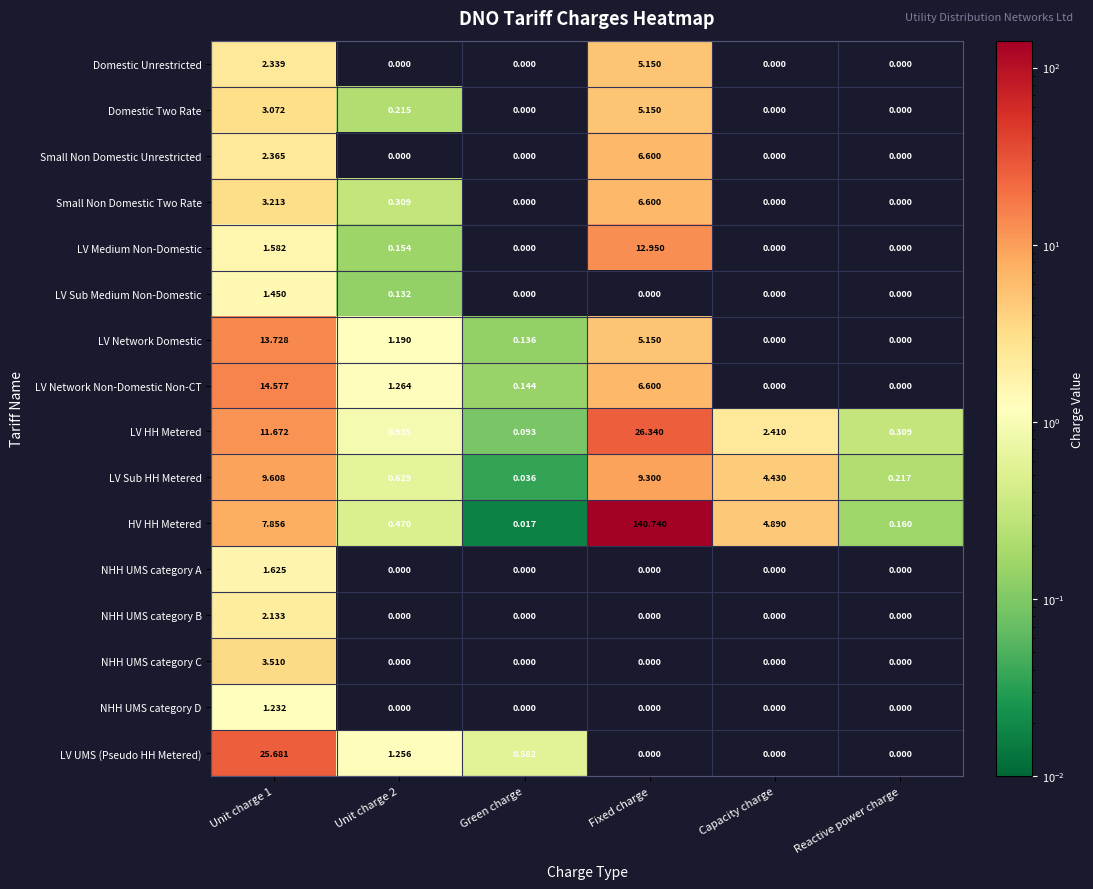

Is the value of LV Sub HH Metered at Capacity charge greater than the value of HV HH Metered at Unit charge 1?

No